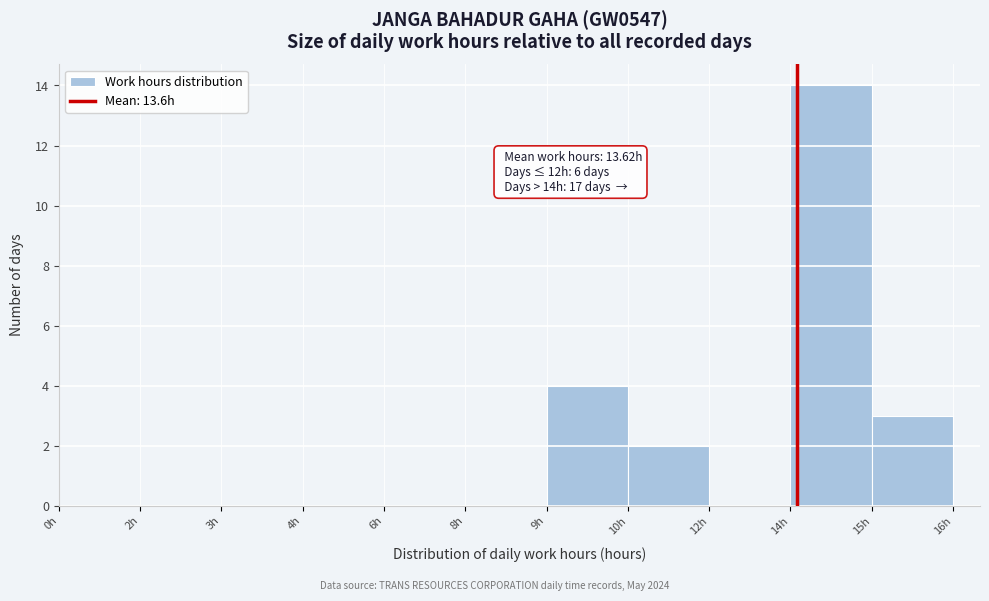

Reading left to right, transcribe all the data shown in this chart.

0h=0	2h=0	3h=0	4h=0	6h=0	8h=0	9h=4	10h=2	12h=0	14h=14	15h=3